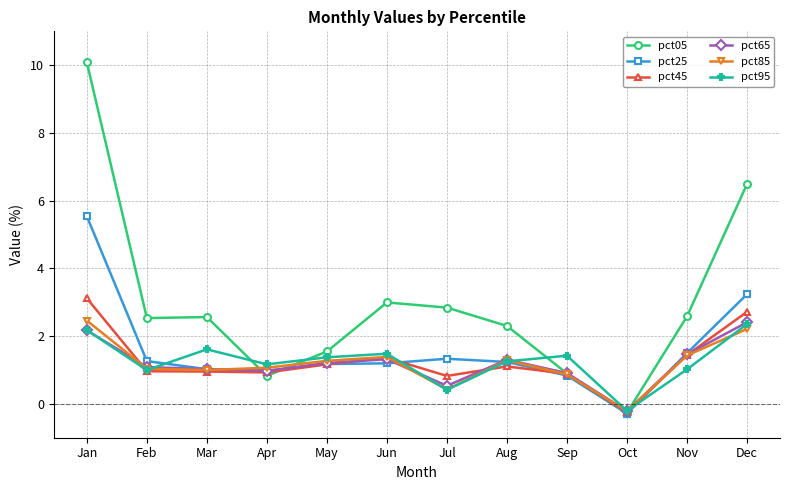

The pct65 series shows 0.7 at Feb. True or false?

False